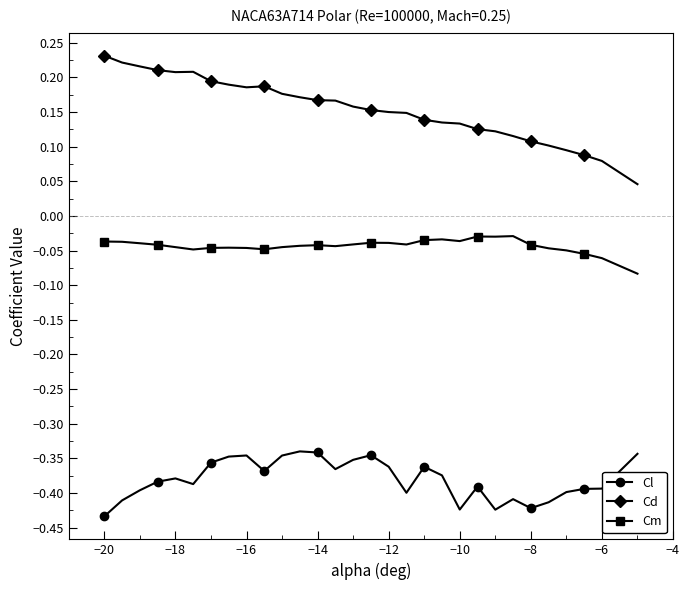

True or false: Cd and Cm cross at least once.

False